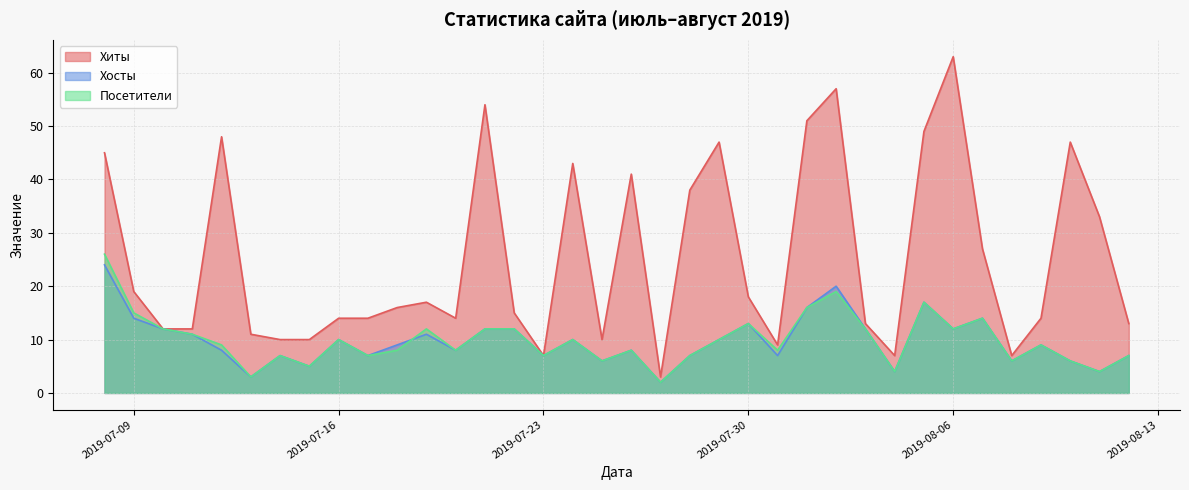

What is the difference between the Посетители values at 2019-07-08 and 2019-08-09?

17